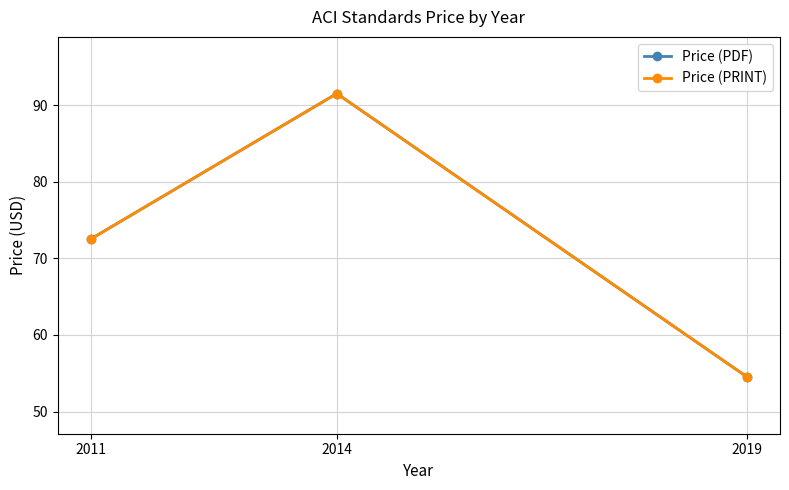

Is the value of Price (PDF) at 2014 greater than the value of Price (PRINT) at 2019?

Yes